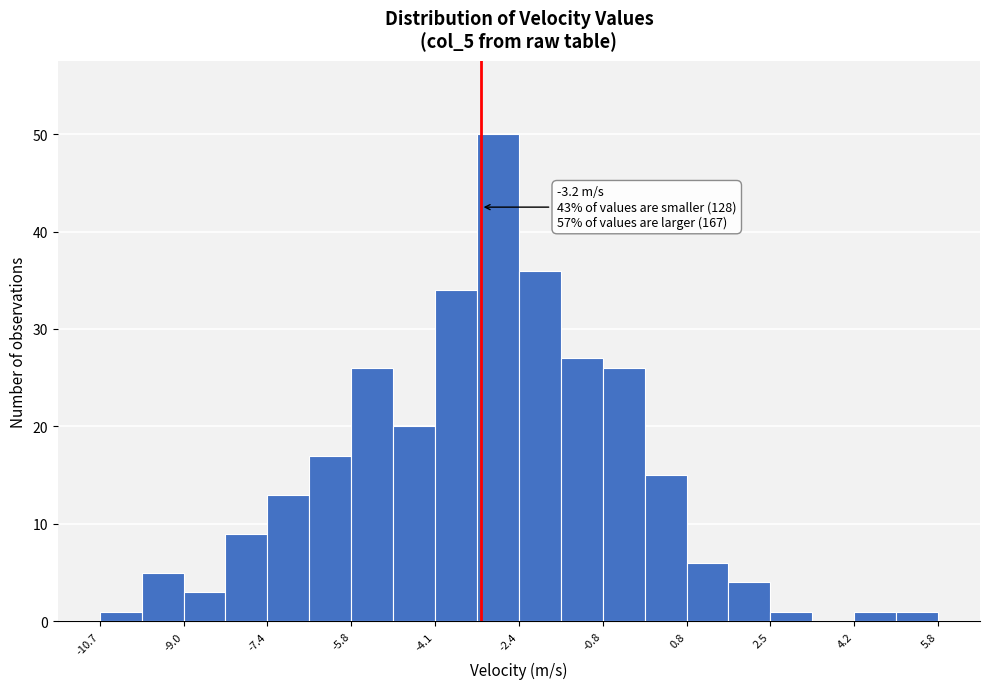

Which range on the x-axis has the tallest bar?

-3.2 to -2.4